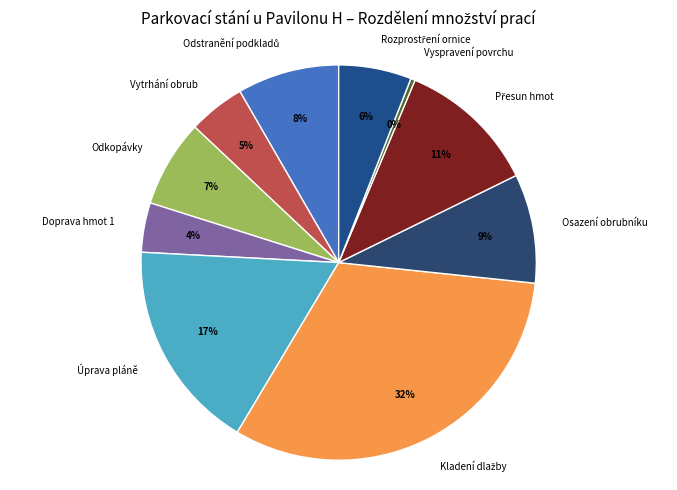

Is Odkopávky the majority of the pie?

No